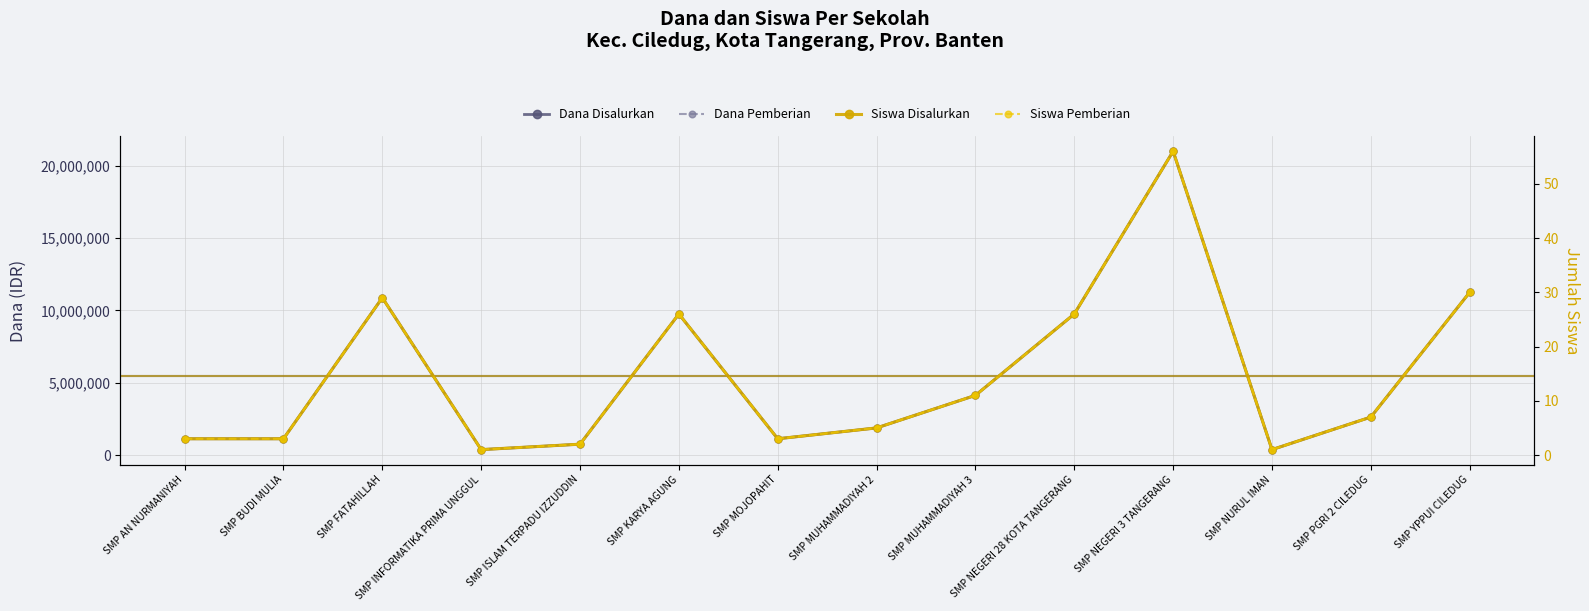

True or false: Siswa Disalurkan and Dana Disalurkan intersect in this chart.

False